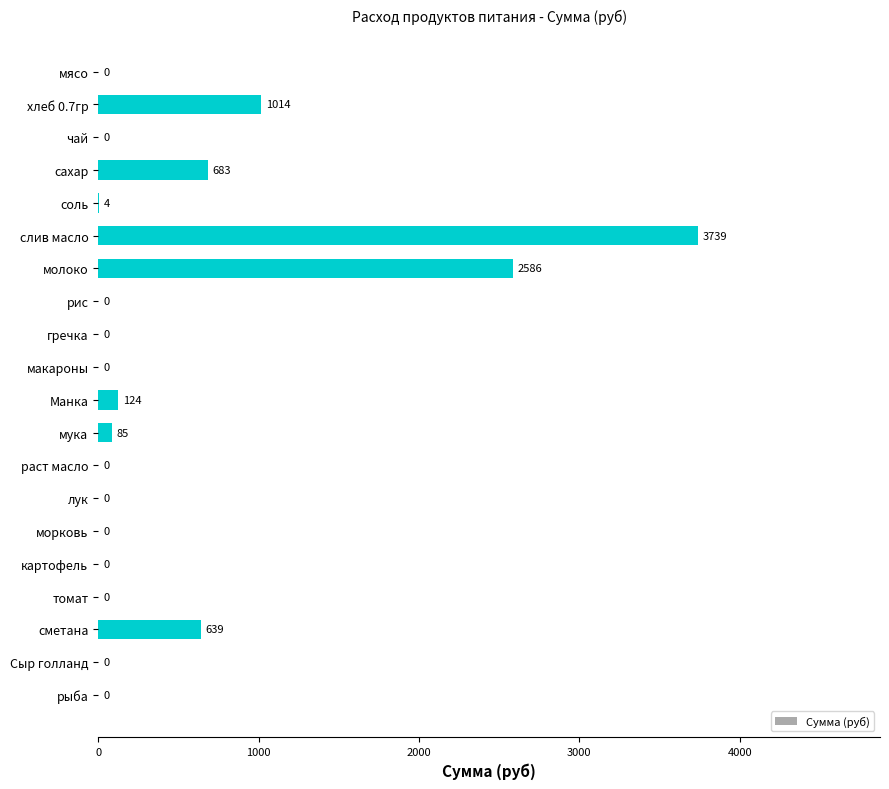

At which label is the value closest to 1869?

молоко